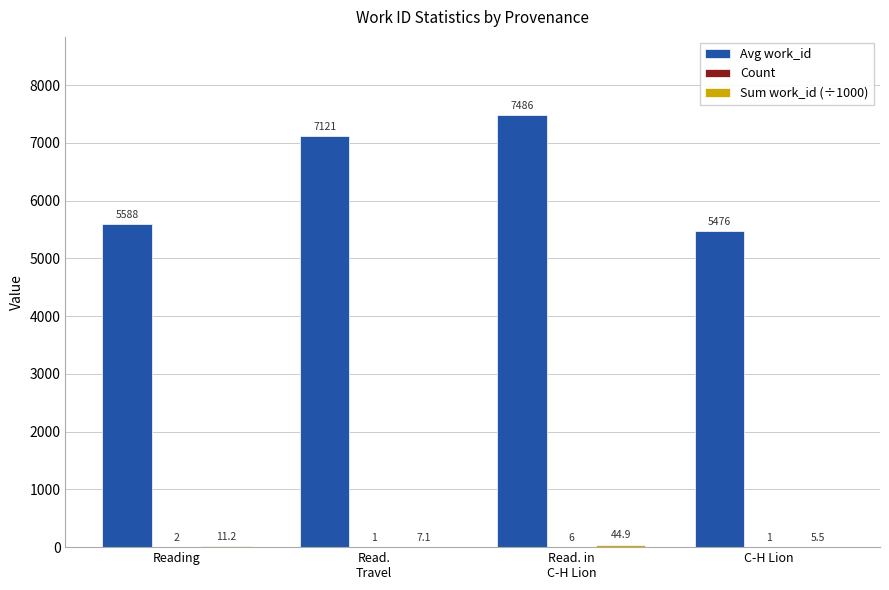

True or false: Avg work_id has a value of 2502.5 at C-H Lion.

False